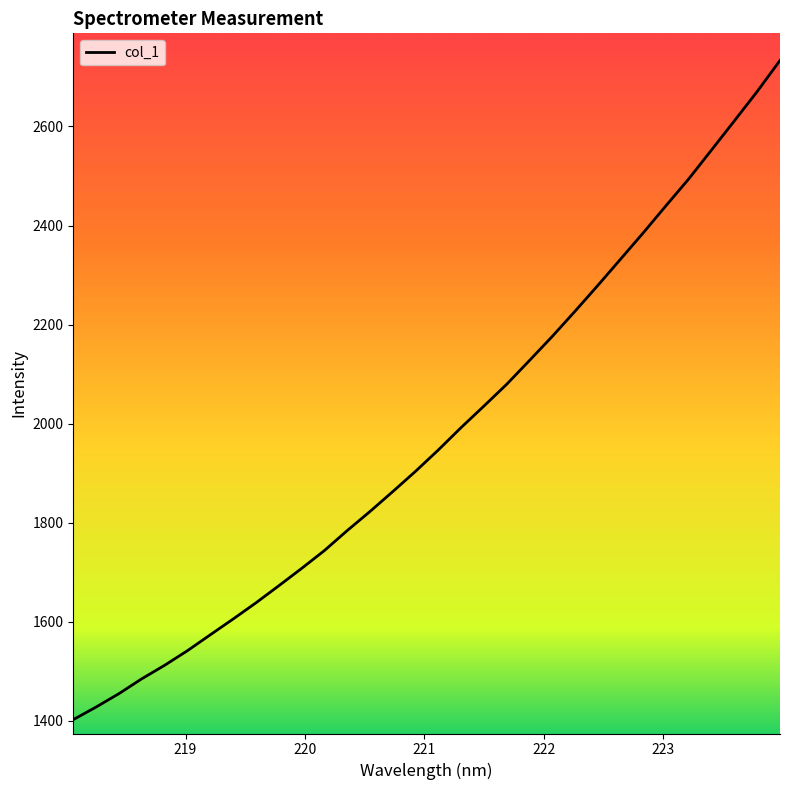

What is the greatest value displayed?

2733.4